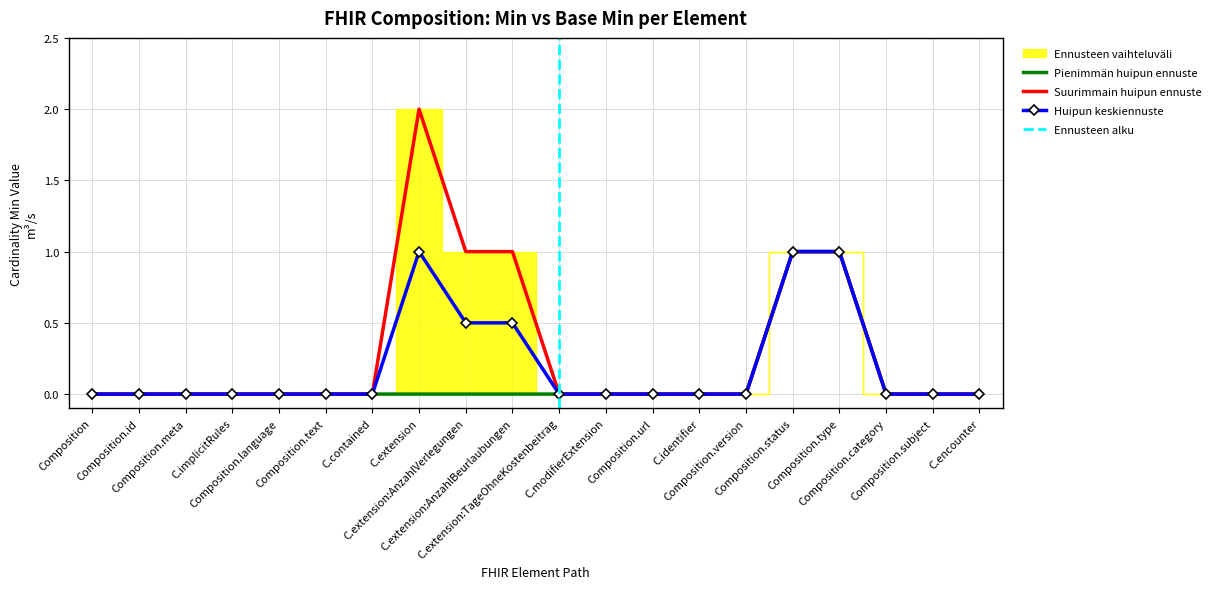

What is the maximum value for Suurimmain huipun ennuste?

2.0